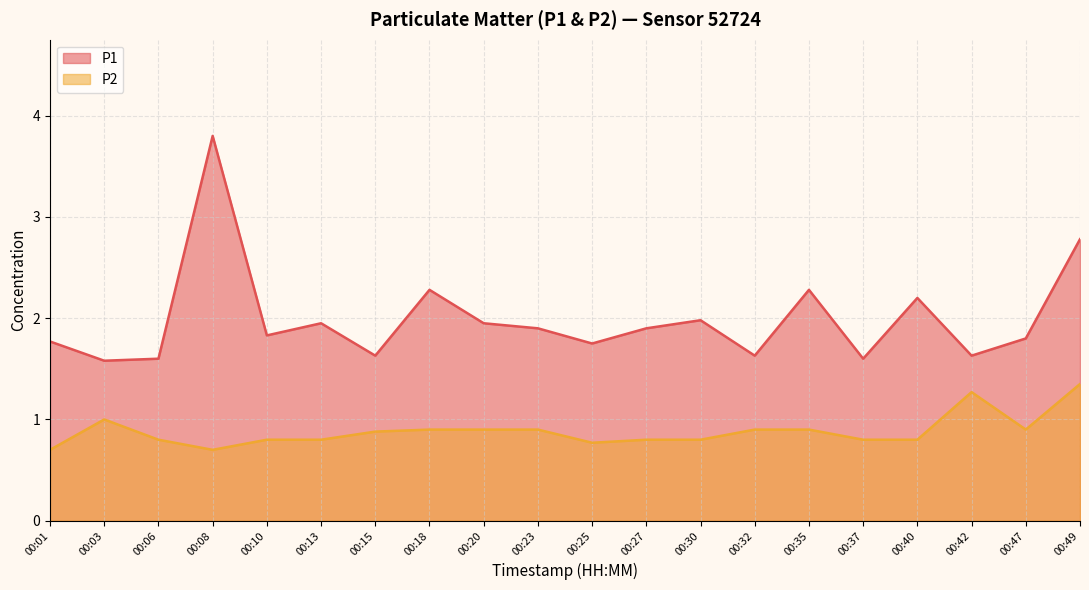

What is the value of the P2 point at the 1st from the left?

0.7